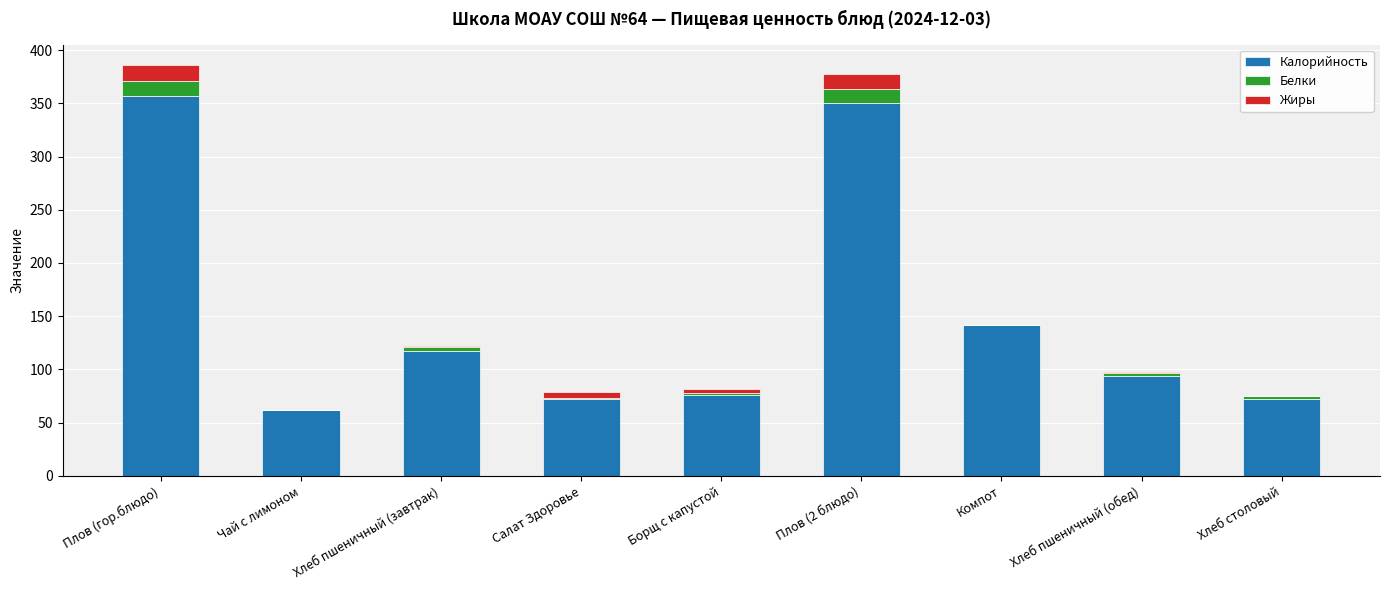

What is the sum of all Калорийность values?

1342.2